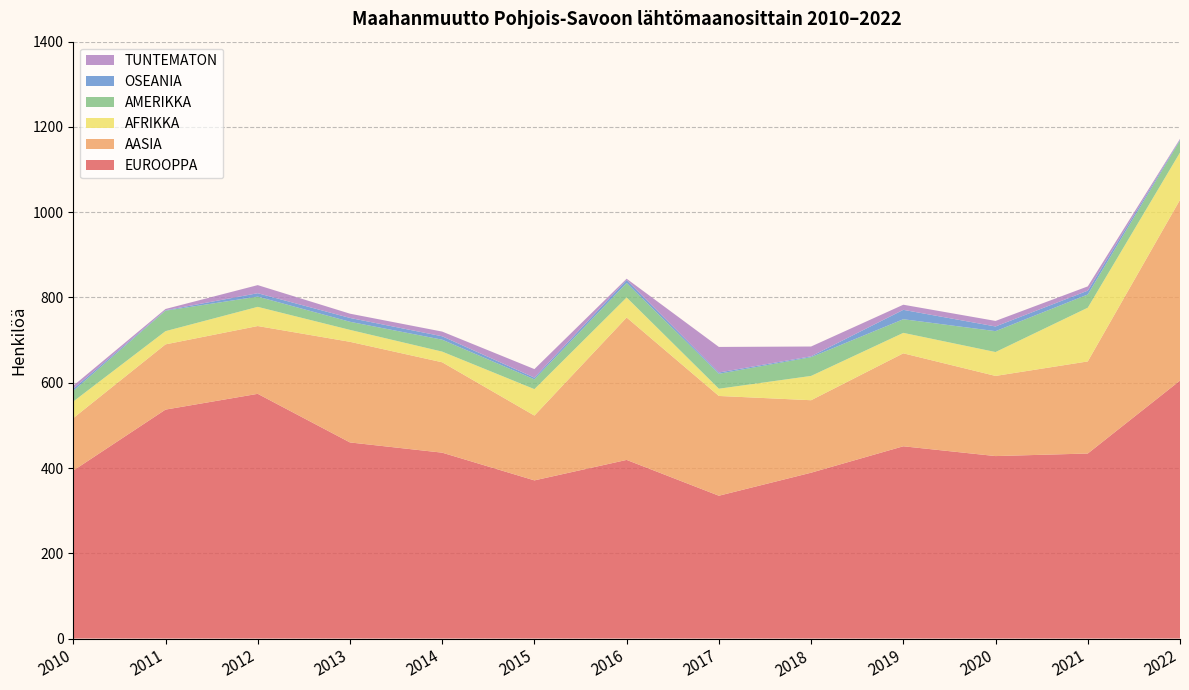

Reading left to right, list all the values displayed in this chart.

EUROOPPA: 2010=394	2011=537	2012=574	2013=460	2014=436	2015=371	2016=419	2017=335	2018=389	2019=451	2020=428	2021=434	2022=605
AASIA: 2010=123	2011=153	2012=159	2013=236	2014=212	2015=152	2016=334	2017=234	2018=170	2019=218	2020=188	2021=216	2022=424
AFRIKKA: 2010=39	2011=31	2012=45	2013=28	2014=25	2015=62	2016=47	2017=17	2018=57	2019=48	2020=56	2021=126	2022=111
AMERIKKA: 2010=25	2011=48	2012=24	2013=19	2014=28	2015=23	2016=34	2017=35	2018=44	2019=32	2020=49	2021=31	2022=28
OSEANIA: 2010=5	2011=1	2012=8	2013=9	2014=8	2015=4	2016=7	2017=3	2018=2	2019=22	2020=11	2021=9	2022=2
TUNTEMATON: 2010=7	2011=3	2012=19	2013=10	2014=11	2015=20	2016=3	2017=60	2018=23	2019=12	2020=13	2021=10	2022=2